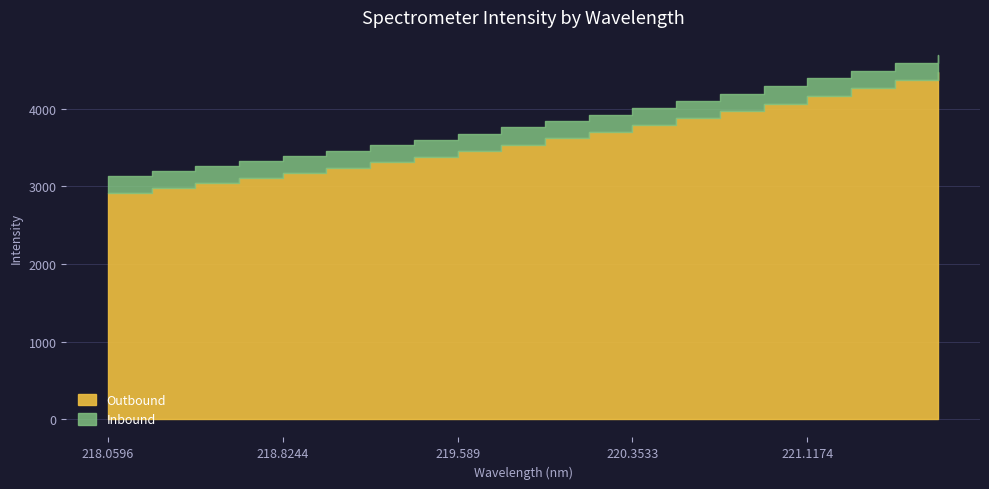

Rank the series by their maximum value, from highest to lowest.

Outbound, Inbound